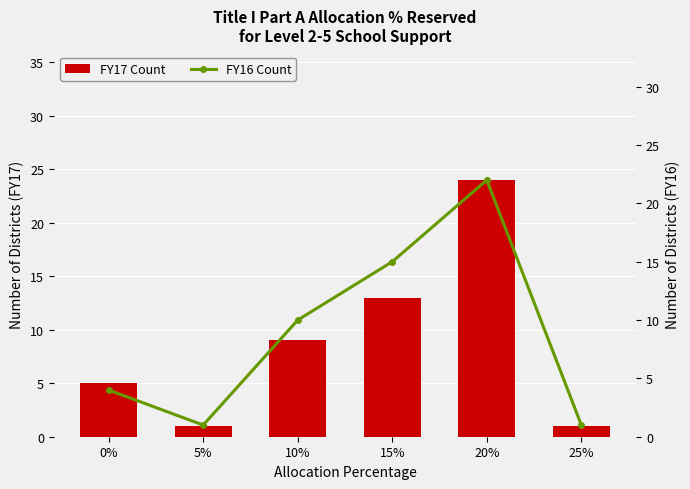

True or false: FY16 Count has a value of 1 at 25%.

True